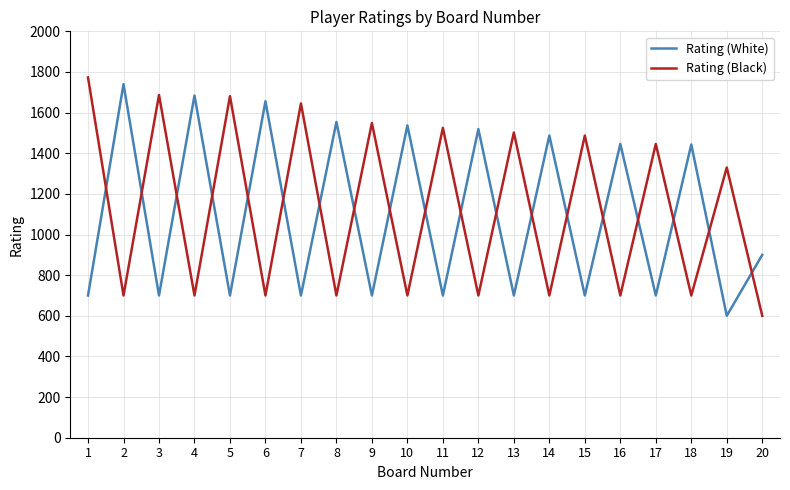

Which series has the largest range (max minus min)?

Rating (Black)